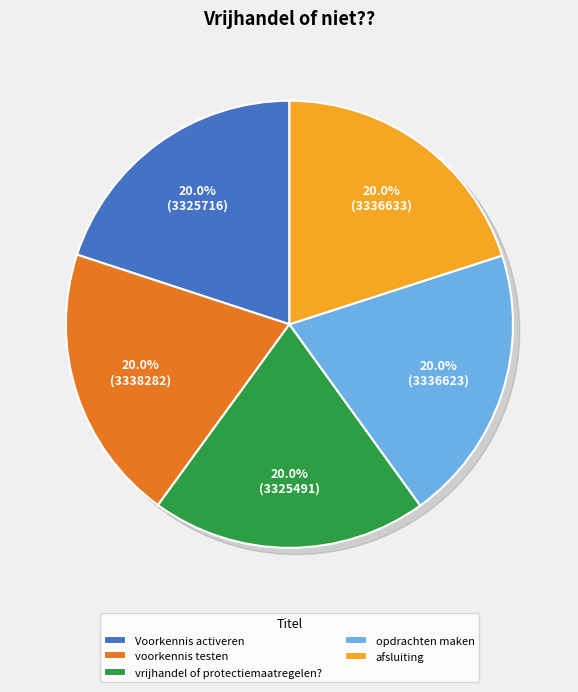

Count the number of slices in the pie.

5